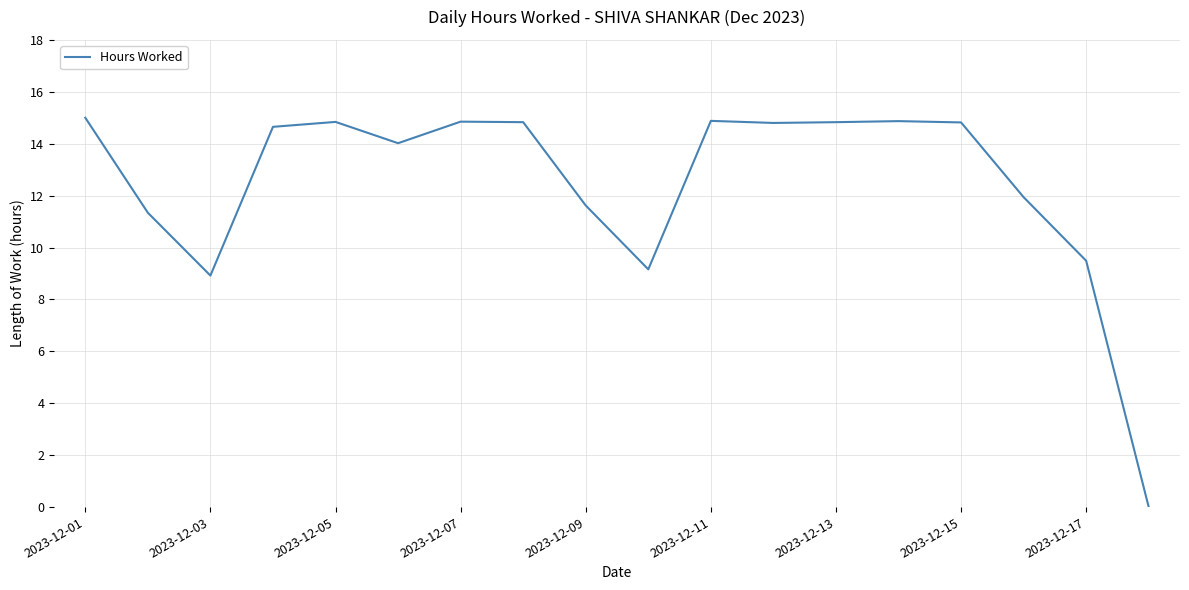

What is the sum of all values?

224.9